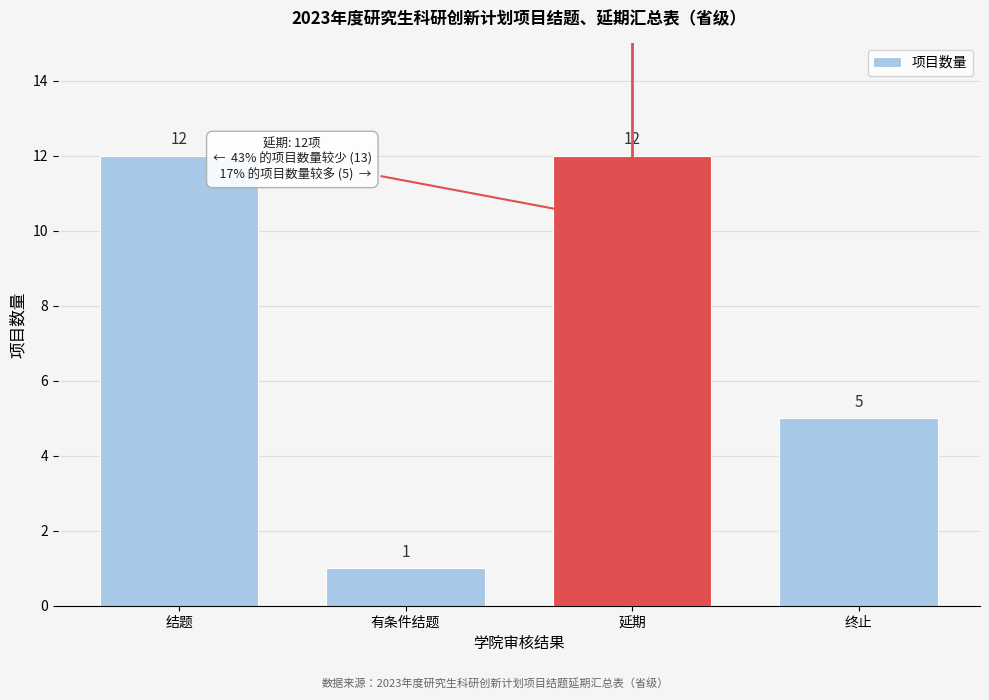

Reading left to right, extract all data points from this chart.

12	1	12	5